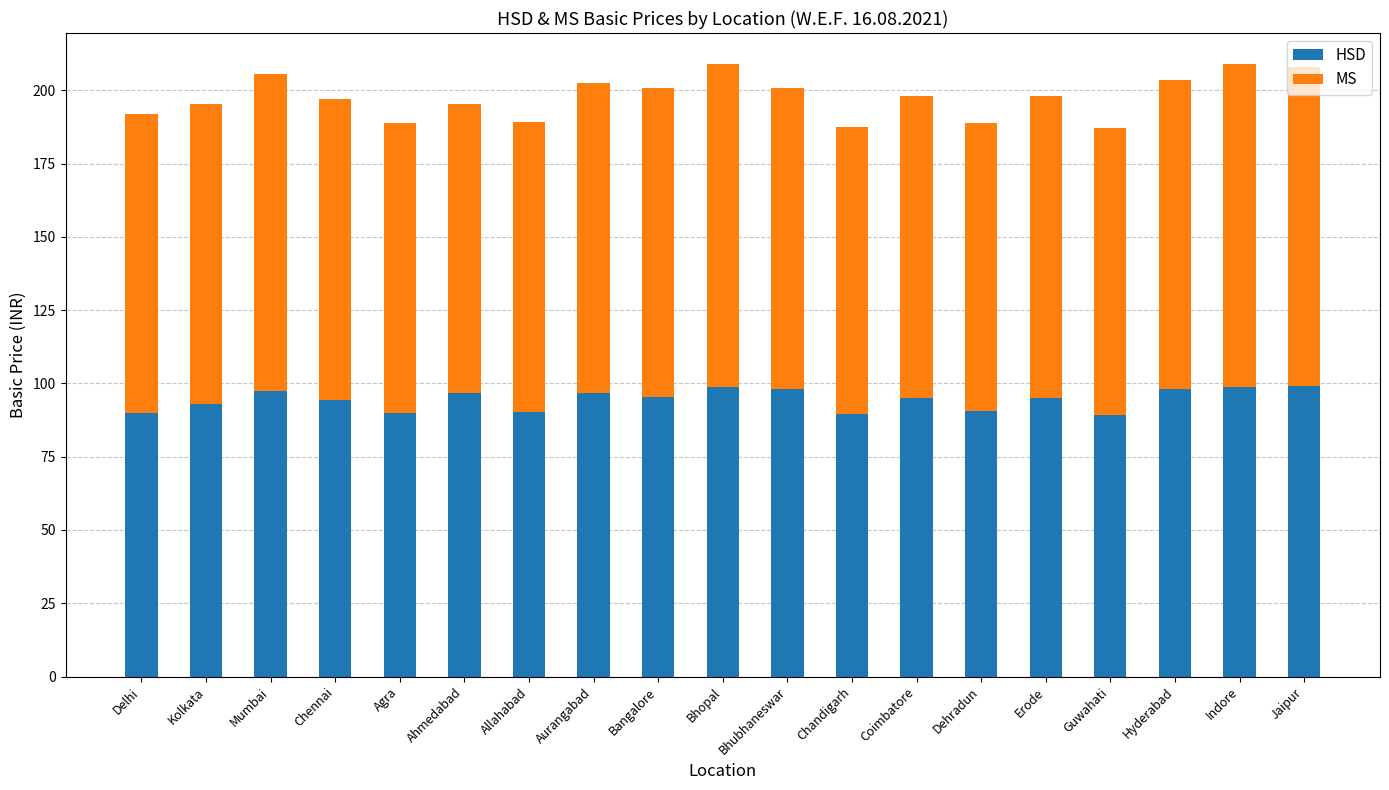

What is the total value across all series at Guwahati?

187.0